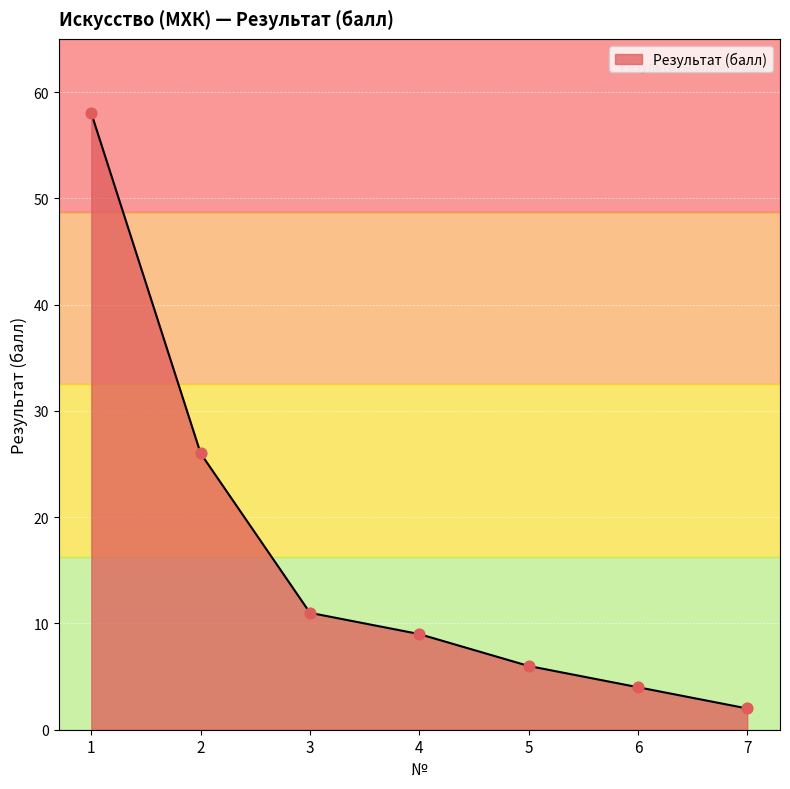

What is the change in value from 3 to 4?

-2